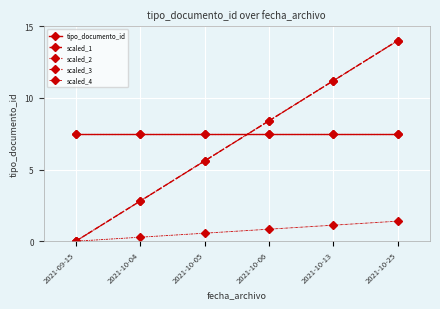

Is this an area chart (filled region under the line)?

No